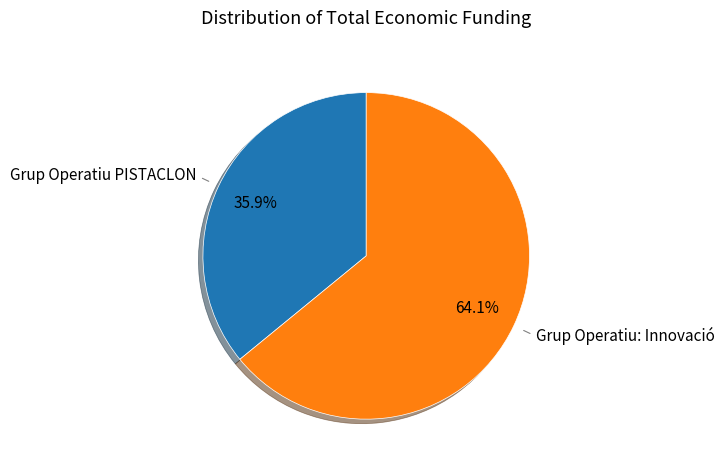

Count the number of slices in the pie.

2